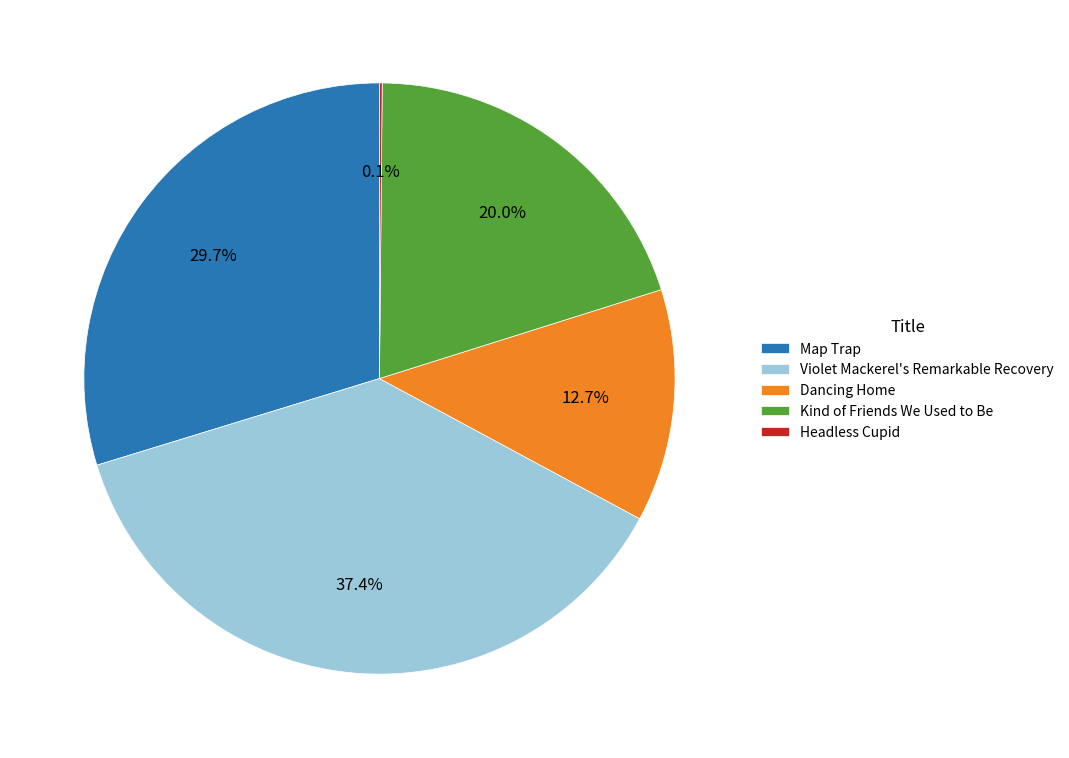

What percentage is NOT represented by Map Trap?

70.3%